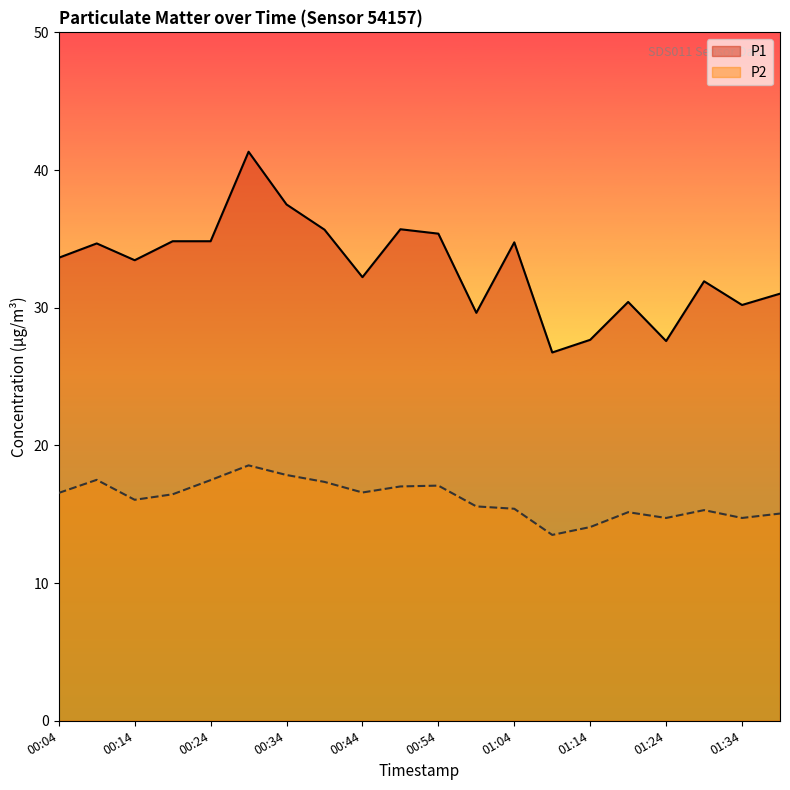

Which series has the largest total across all categories?

P1